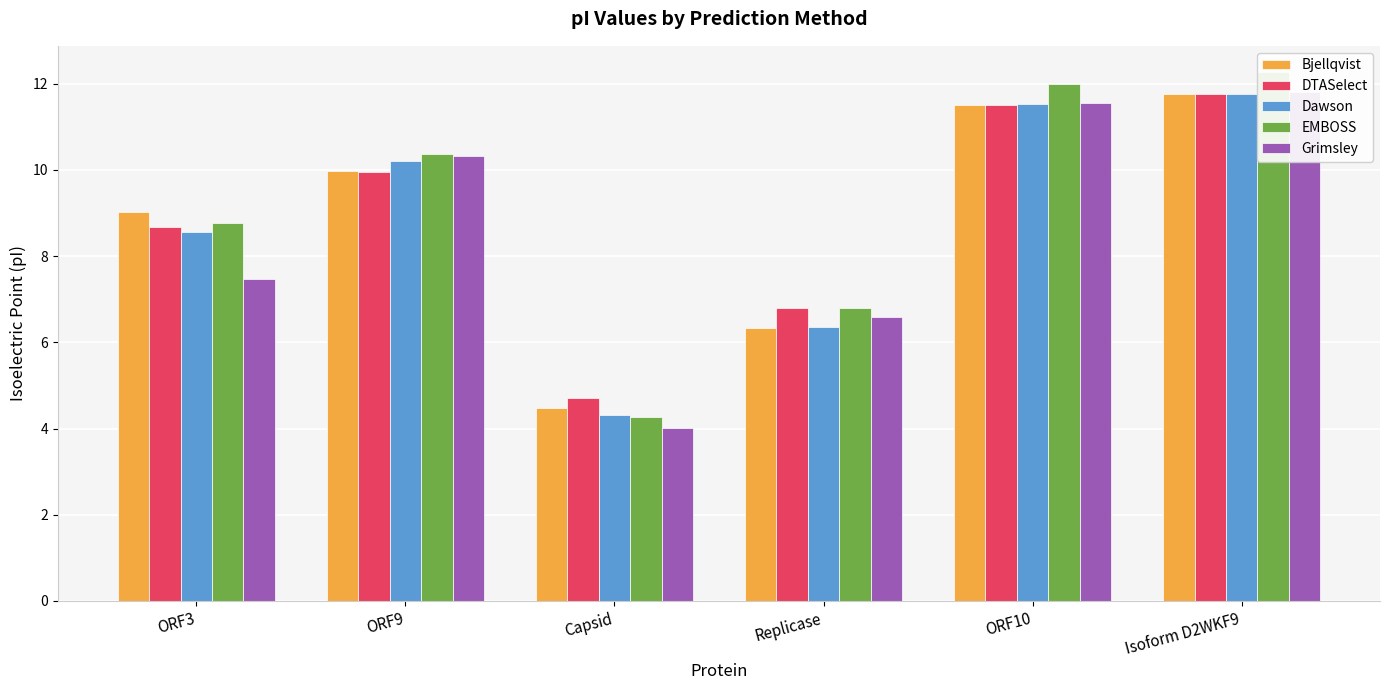

Reading right to left, transcribe all the data shown in this chart.

Bjellqvist: 11.8	11.5	6.3	4.5	10.0	9.0
DTASelect: 11.8	11.5	6.8	4.7	10.0	8.7
Dawson: 11.8	11.5	6.4	4.3	10.2	8.6
EMBOSS: 12.3	12.0	6.8	4.3	10.4	8.8
Grimsley: 11.8	11.6	6.6	4.0	10.3	7.5